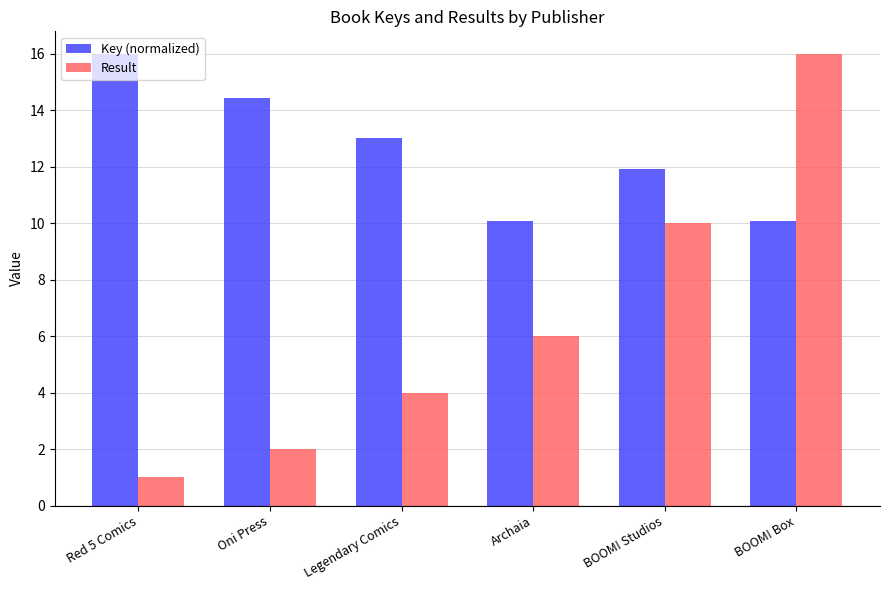

What is the label of the 3rd bar from the right?

Archaia